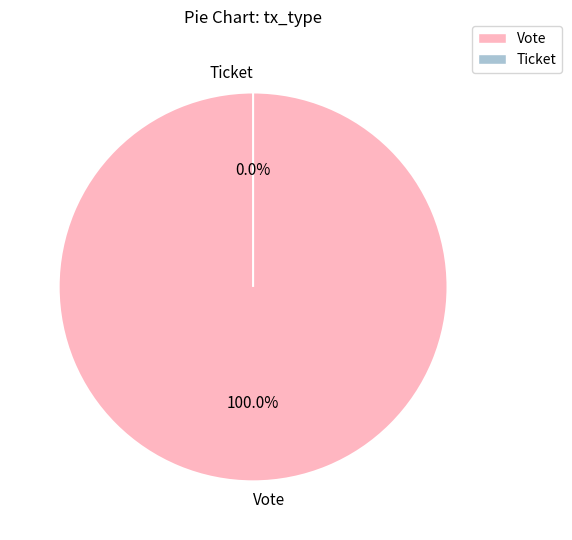

Does Vote represent more than half of the total?

Yes